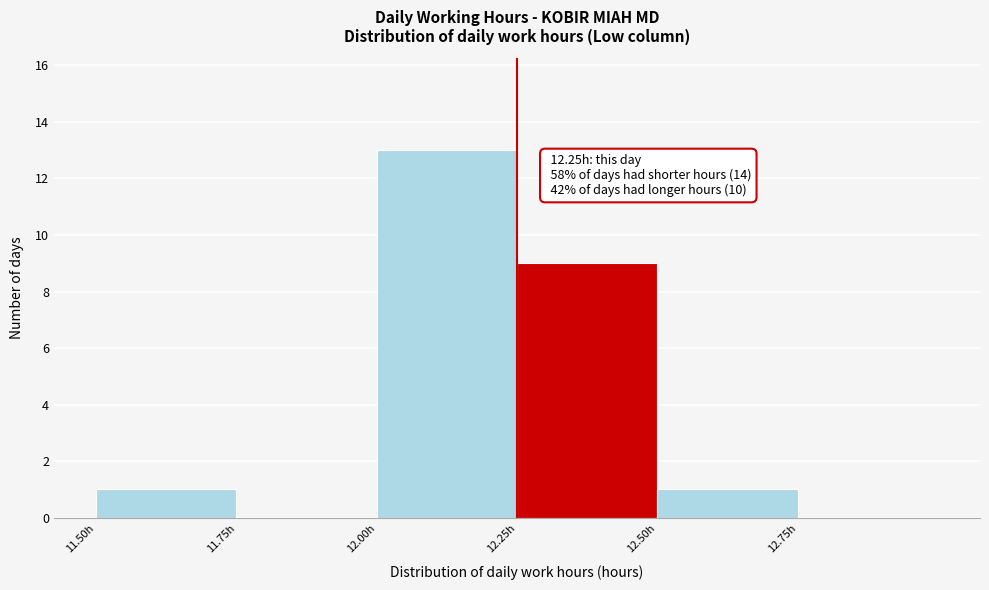

Which range on the x-axis has the tallest bar?

12.00 to 12.25